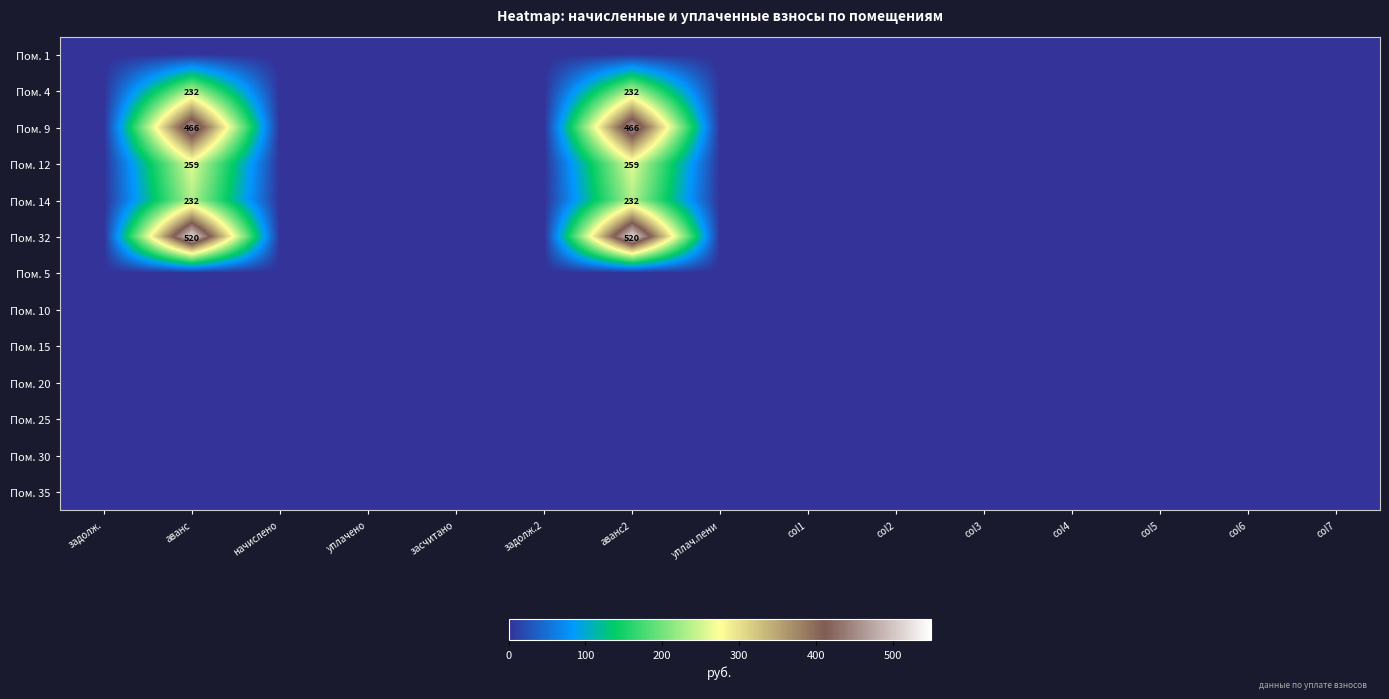

True or false: Пом. 14 has a value of 127 at аванс.

False